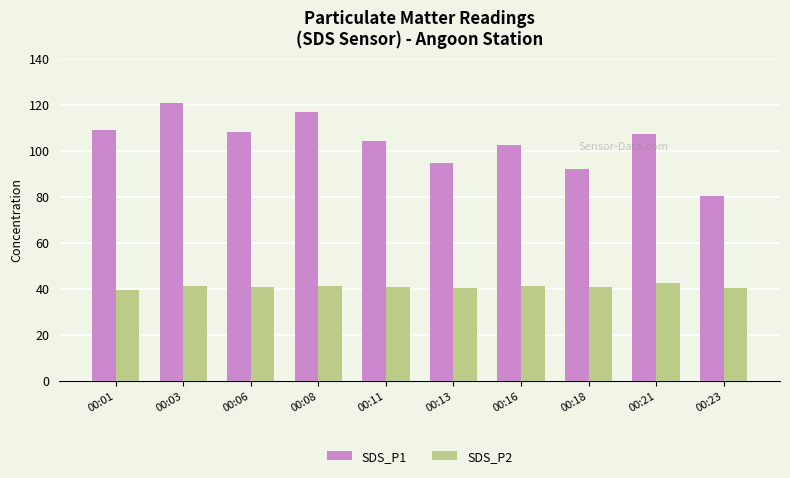

Count the number of categories in the chart.

10